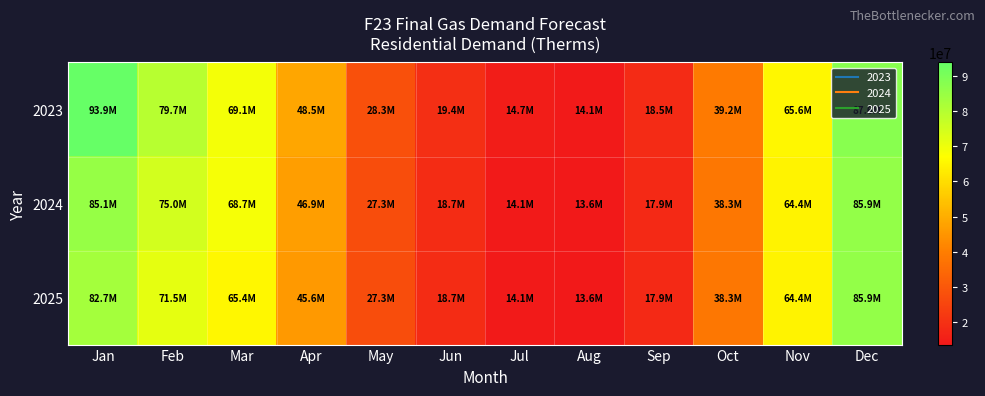

Reading right to left, extract all data points from this chart.

2023: Dec=87632611	Nov=65563142	Oct=39179246	Sep=18497837	Aug=14102891	Jul=14703858	Jun=19361798	May=28270443	Apr=48497190	Mar=69070781	Feb=79694125	Jan=93851640
2024: Dec=85858729	Nov=64417824	Oct=38271141	Sep=17857303	Aug=13557054	Jul=14141969	Jun=18662367	May=27301439	Apr=46949862	Mar=68654063	Feb=74986001	Jan=85099716
2025: Dec=85858729	Nov=64417824	Oct=38271141	Sep=17857303	Aug=13557054	Jul=14141969	Jun=18662367	May=27301439	Apr=45586093	Mar=65421732	Feb=71461767	Jan=82738347